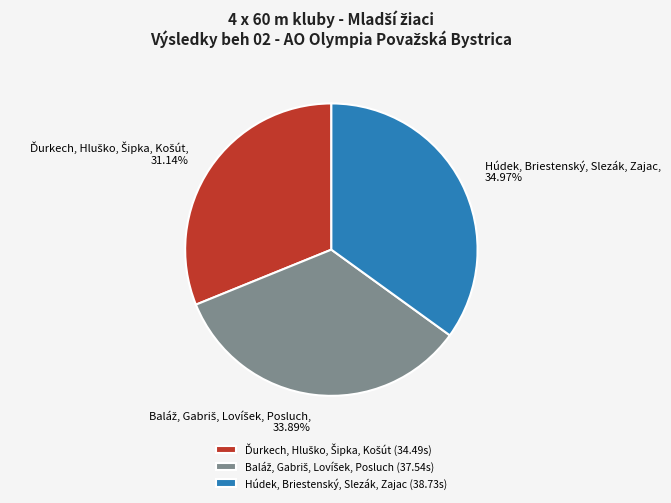

Is there a majority slice in this chart?

No